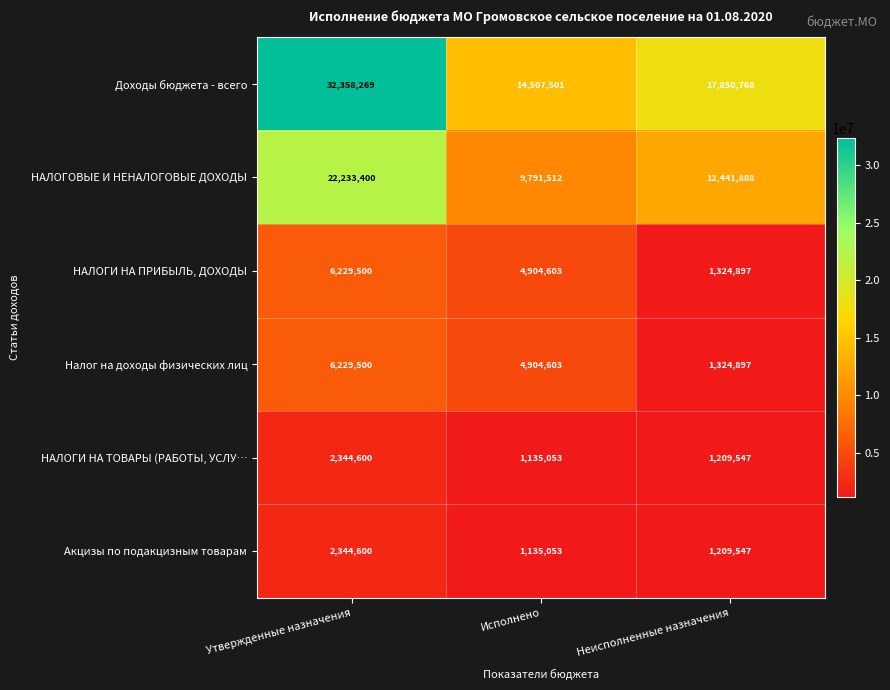

What is the sum of all НАЛОГИ НА ПРИБЫЛЬ, ДОХОДЫ values?

12459000